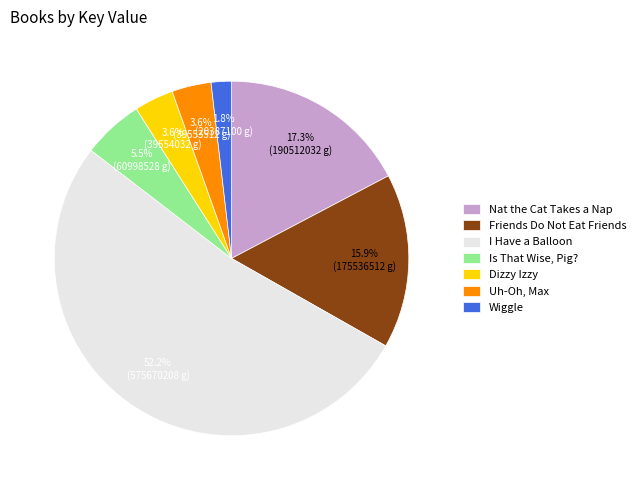

Is there a majority slice in this chart?

Yes